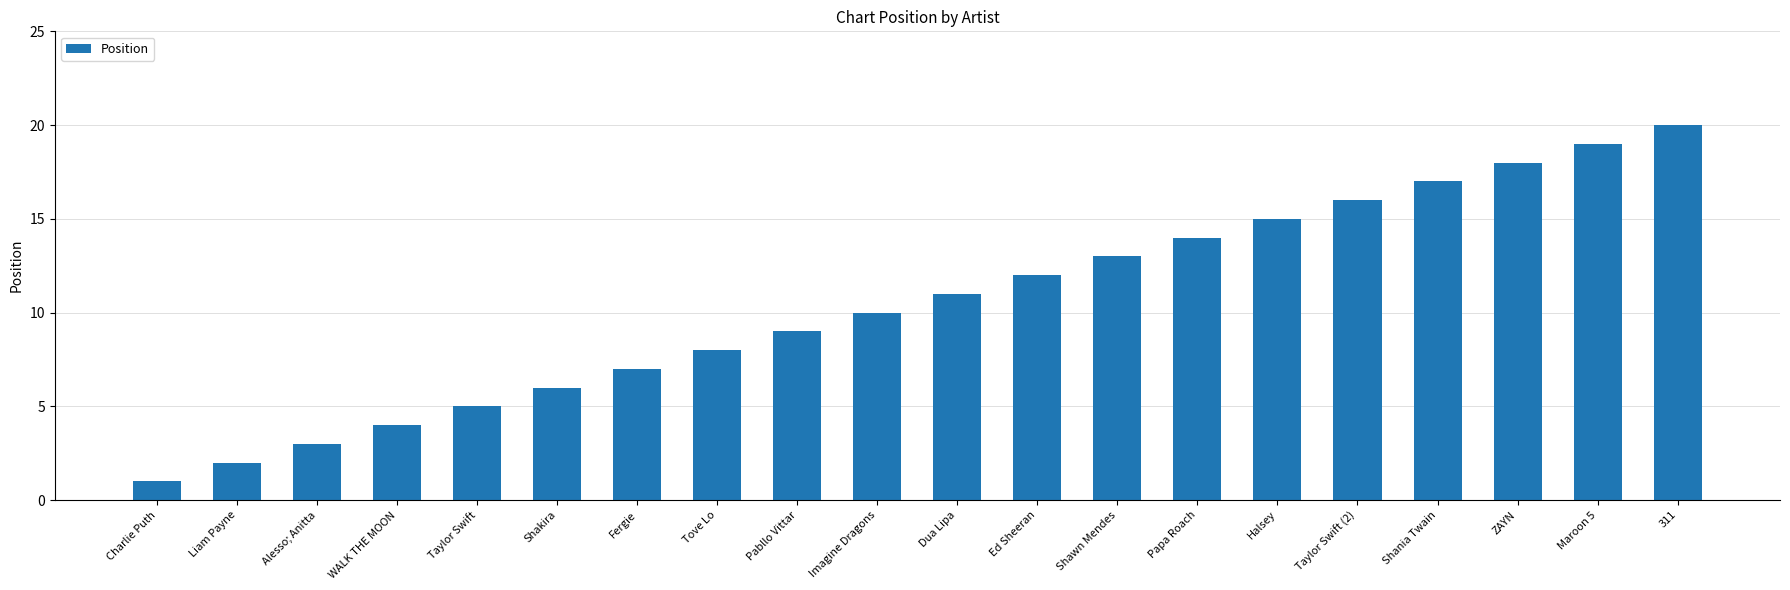

Approximately how many times larger is the value at Fergie compared to Shakira?

1.2